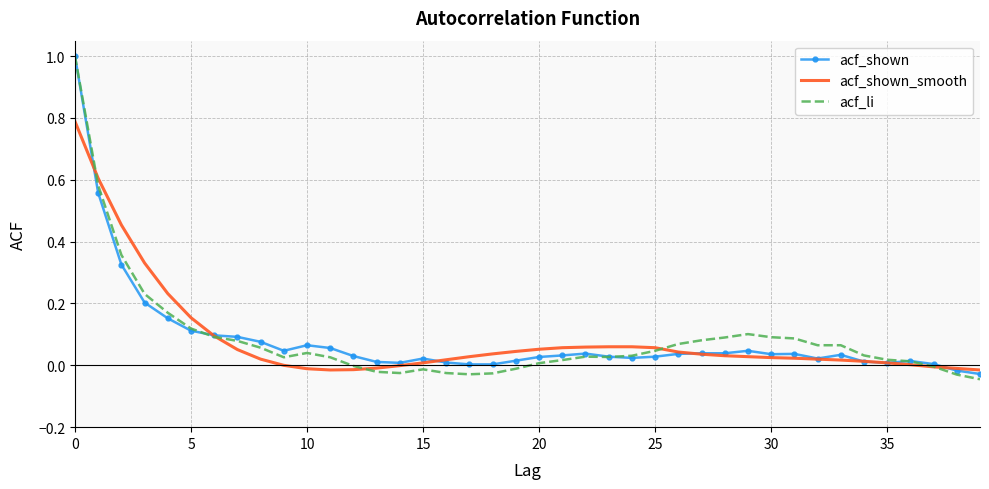

Which series has the widest spread of values?

acf_li